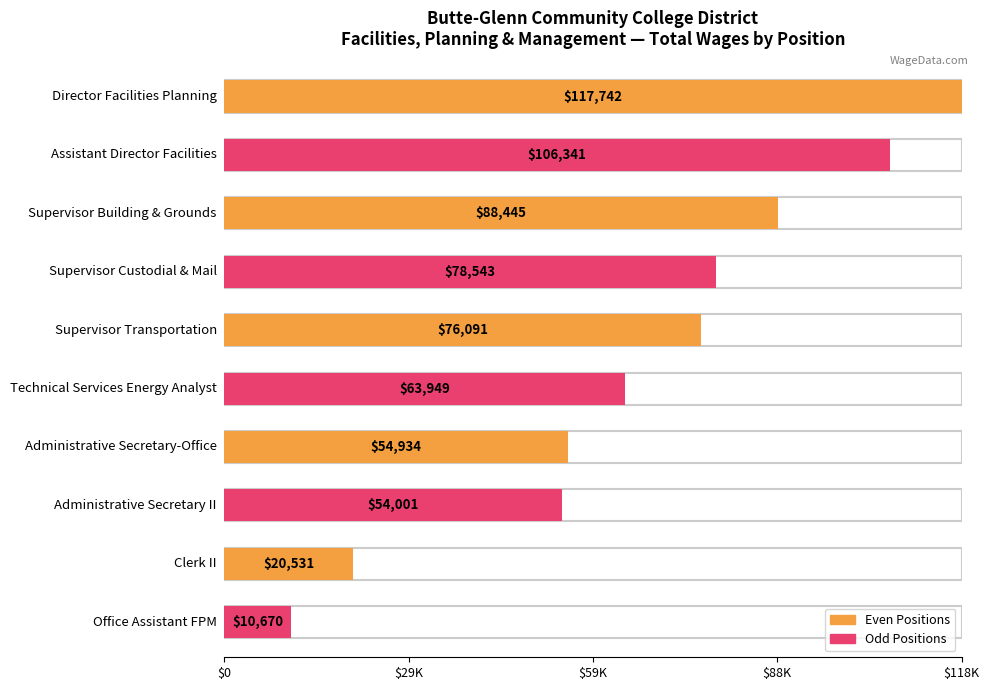

Reading right to left, list all the values displayed in this chart.

Office Assistant FPM=10670	Clerk II=20531	Administrative Secretary II=54001	Administrative Secretary-Office=54934	Technical Services Energy Analyst=63949	Supervisor Transportation=76091	Supervisor Custodial & Mail=78543	Supervisor Building & Grounds=88445	Assistant Director Facilities=106341	Director Facilities Planning=117742